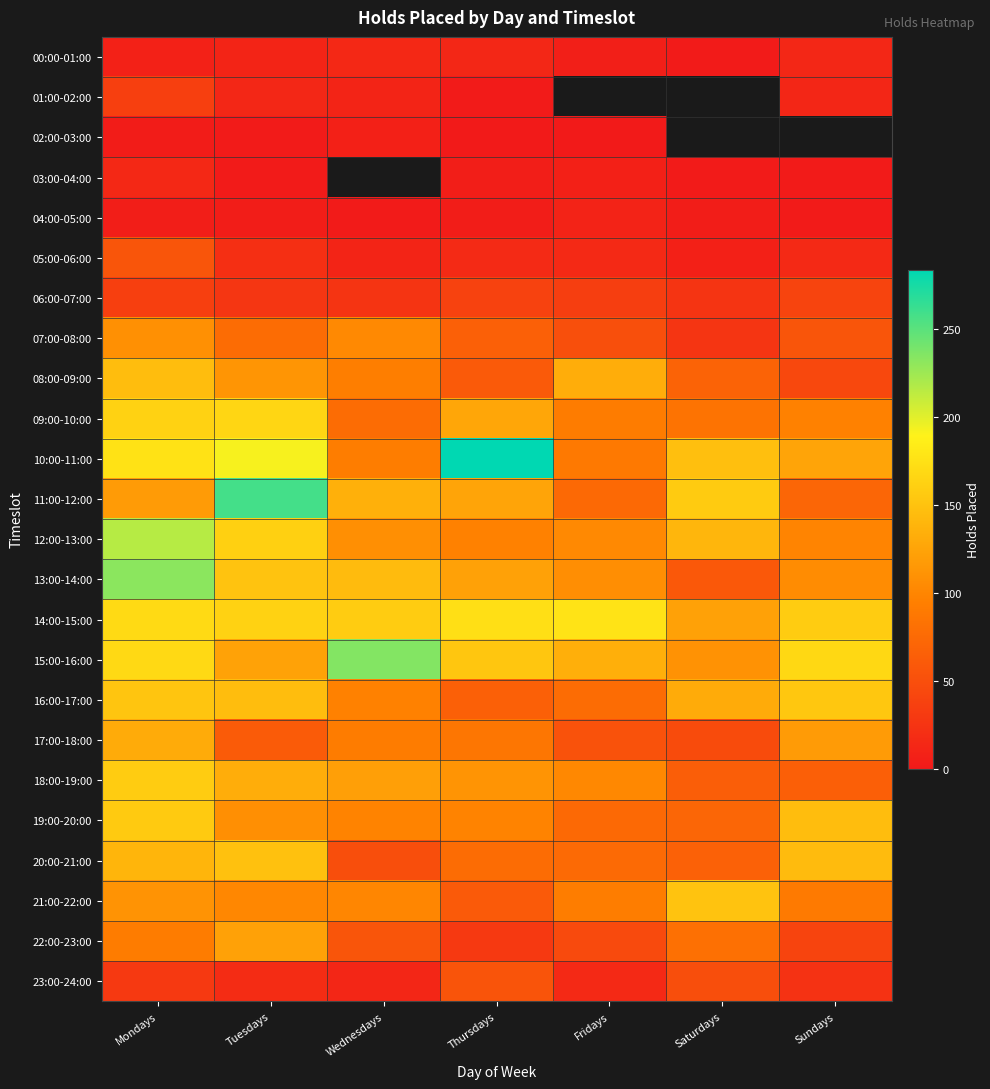

Between Fridays and Mondays, which is larger?

Mondays